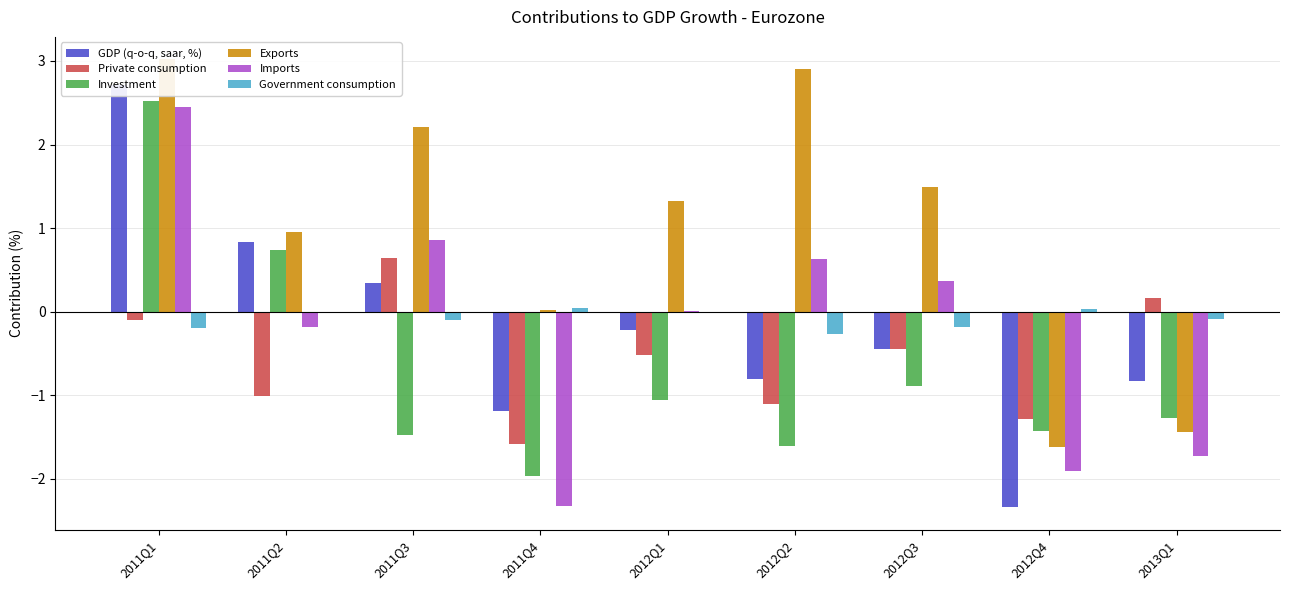

List the series in order of their peak value, lowest first.

Government consumption, Private consumption, Imports, Investment, GDP (q-o-q, saar, %), Exports